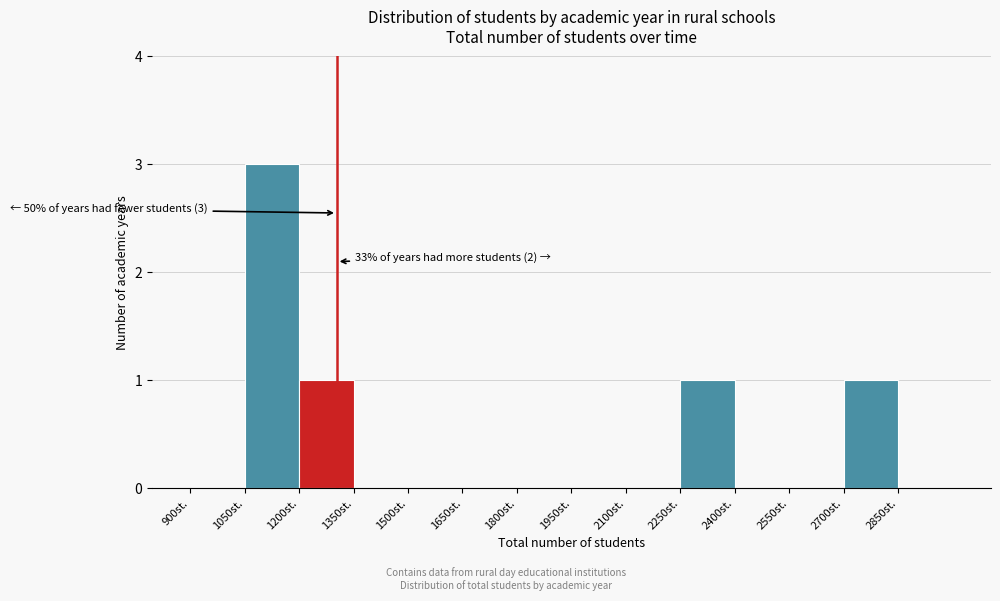

Over which range of the x-axis is the bar tallest?

1050 to 1200